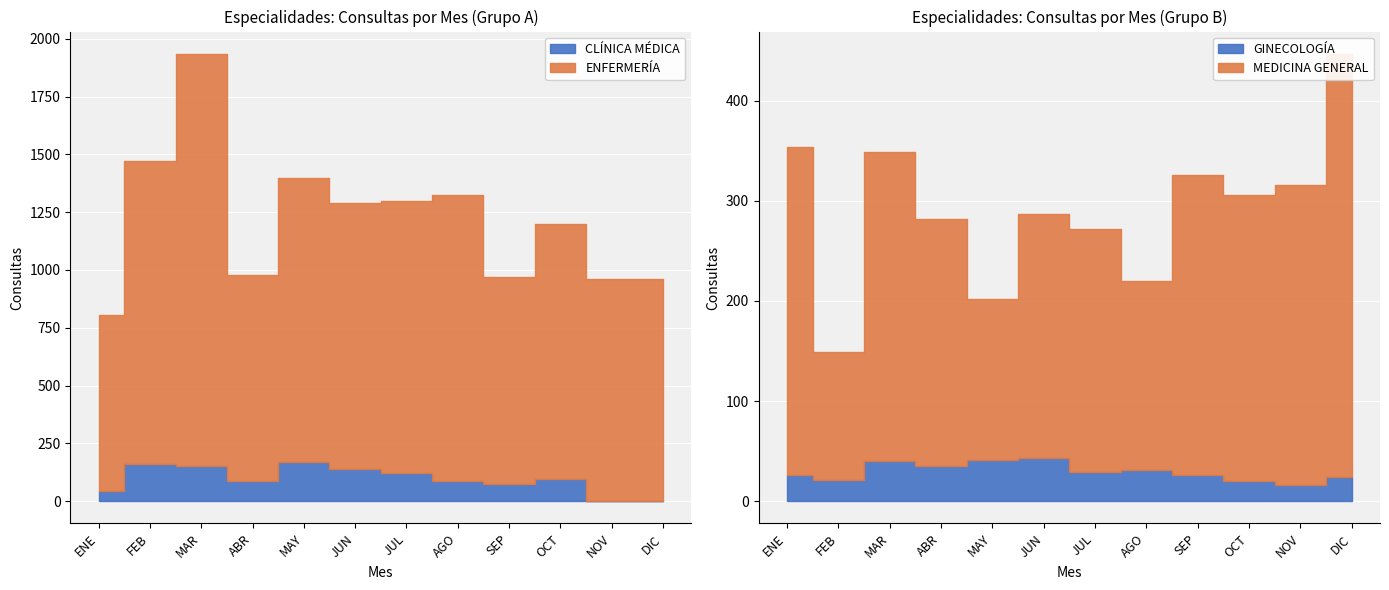

Where is the first local maximum for ENFERMERÍA?

MAR